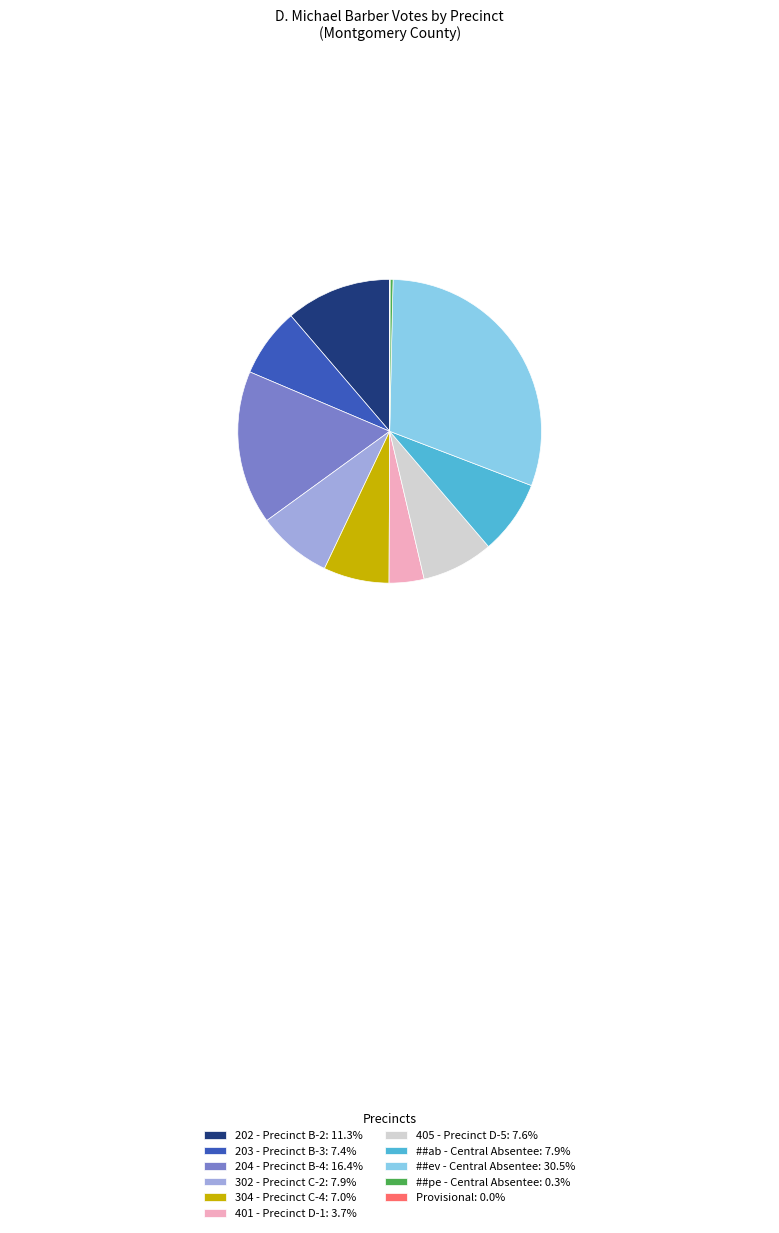

Is there any slice that represents more than half of the pie?

No